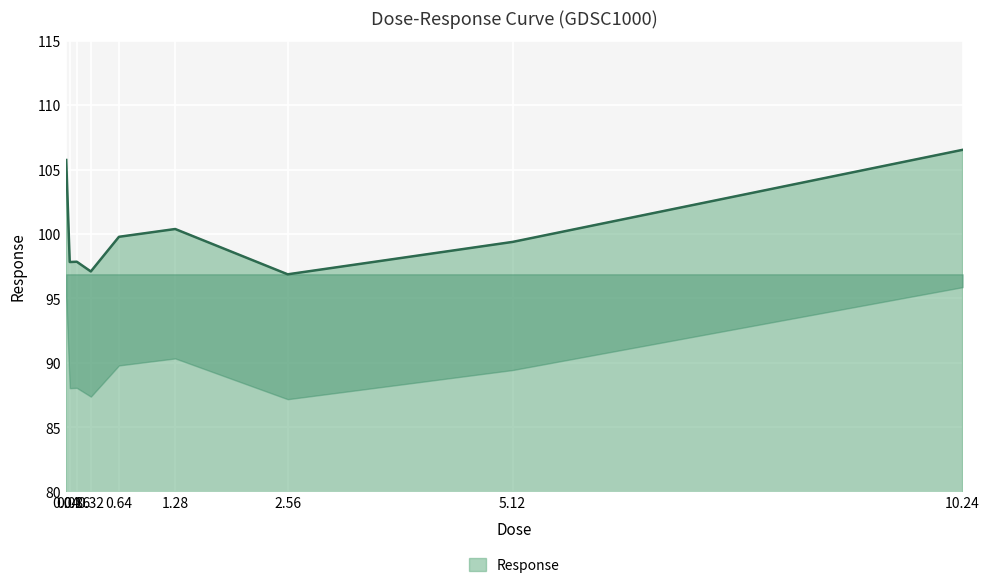

What is the difference between the second highest and second lowest values?

8.6